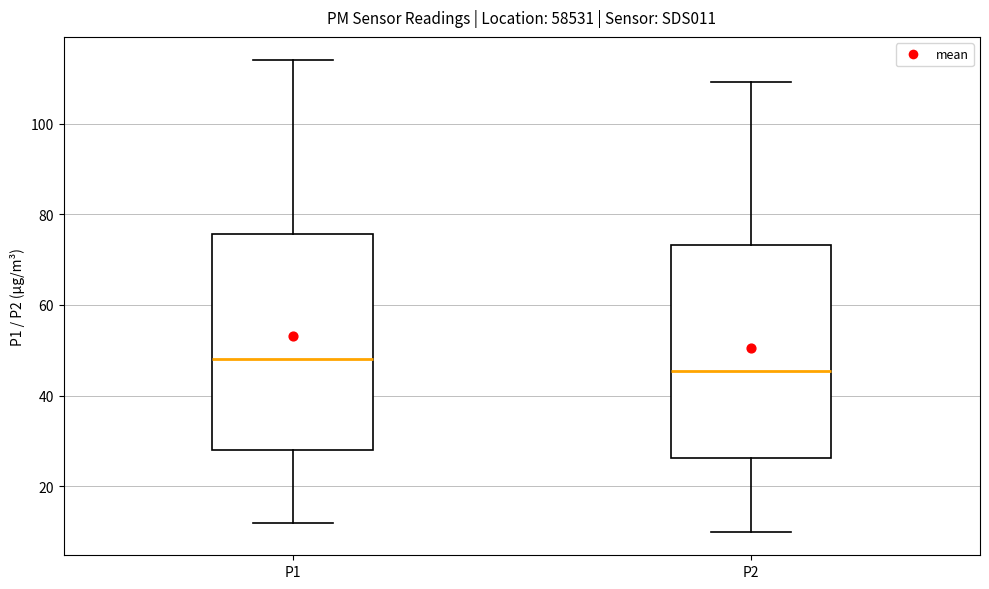

Reading left to right, read every box against the y-axis: the position of its median line, the range the box covers, and the ends of its whiskers. The values are not printed on the chart, so give them approximately, as read against the axis.

P1: median 48, box 28 to 76, whiskers 12 to 114
P2: median 46, box 26 to 74, whiskers 10 to 110